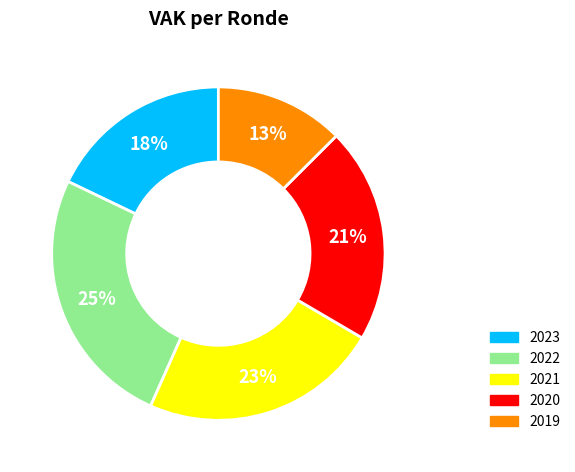

To the nearest percent, what is the average slice percentage?

20%